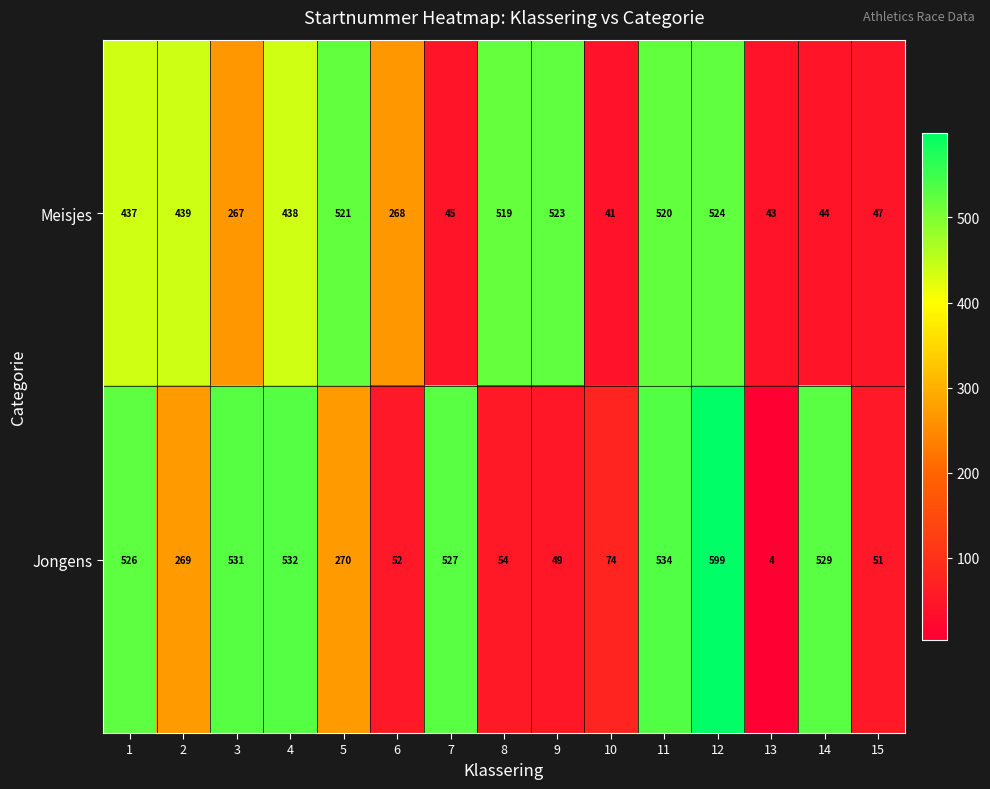

Which label corresponds to the smallest value in the chart?

13